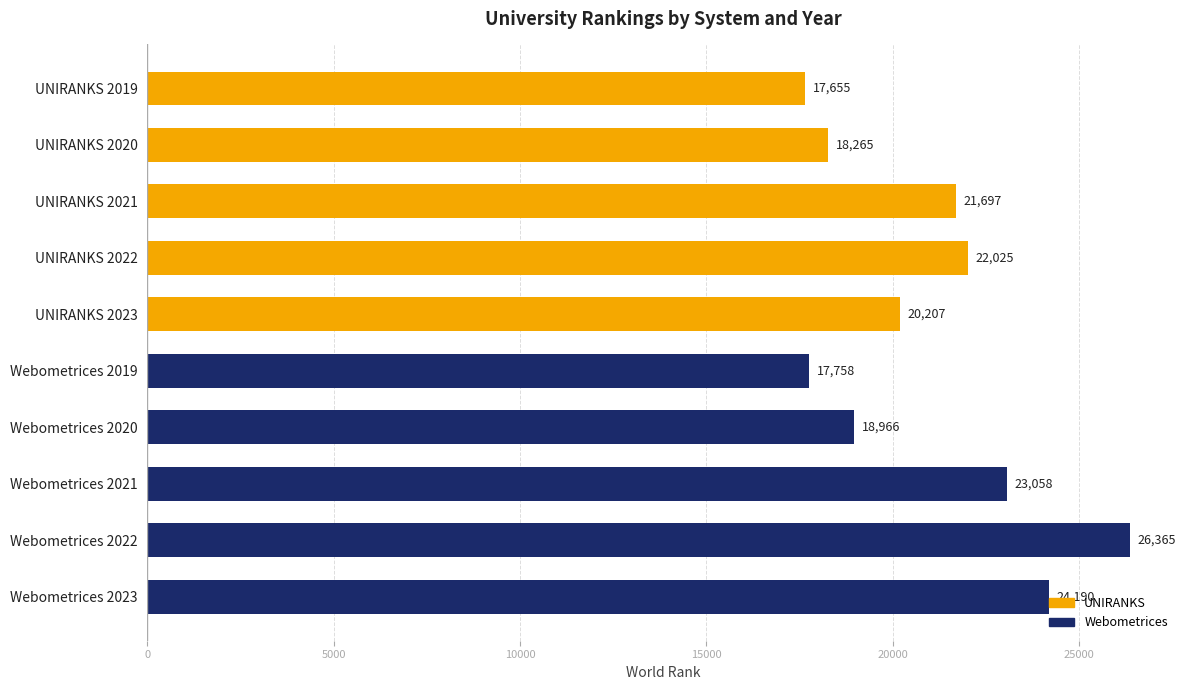

Rank the categories by value from lowest to highest.

UNIRANKS 2019, Webometrices 2019, UNIRANKS 2020, Webometrices 2020, UNIRANKS 2023, UNIRANKS 2021, UNIRANKS 2022, Webometrices 2021, Webometrices 2023, Webometrices 2022